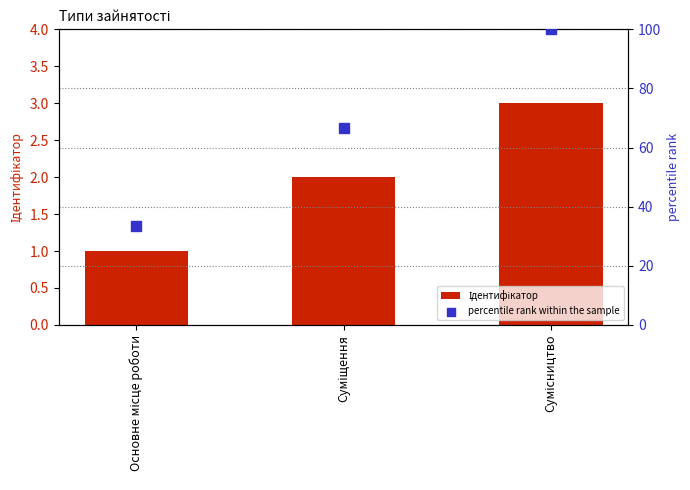

Which series reaches the maximum Y coordinate?

percentile rank within the sample